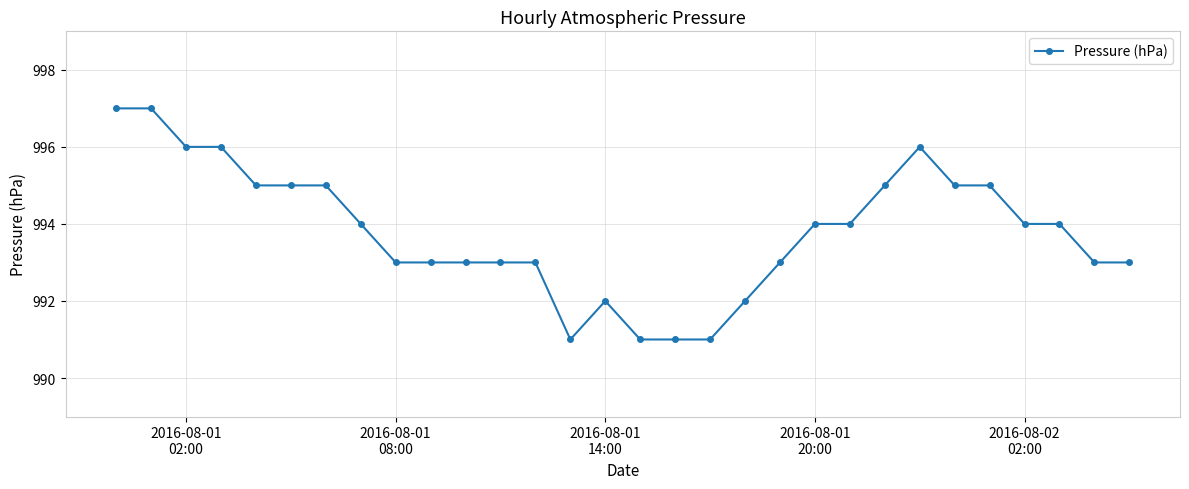

Does the chart have visible grid lines?

Yes